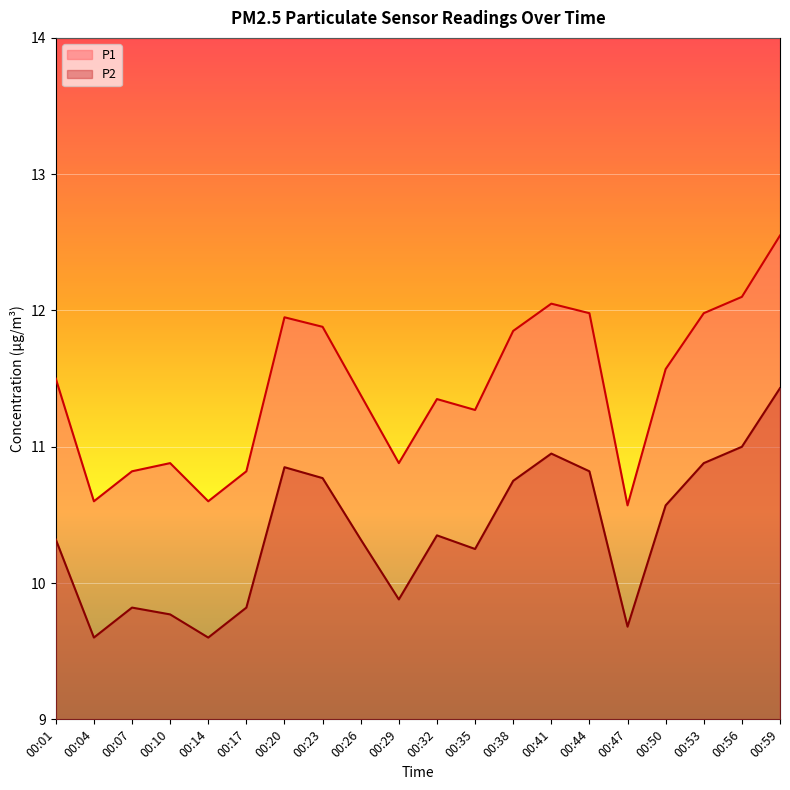

In P1, how many points are lower than both neighbors (excluding endpoints)?

5